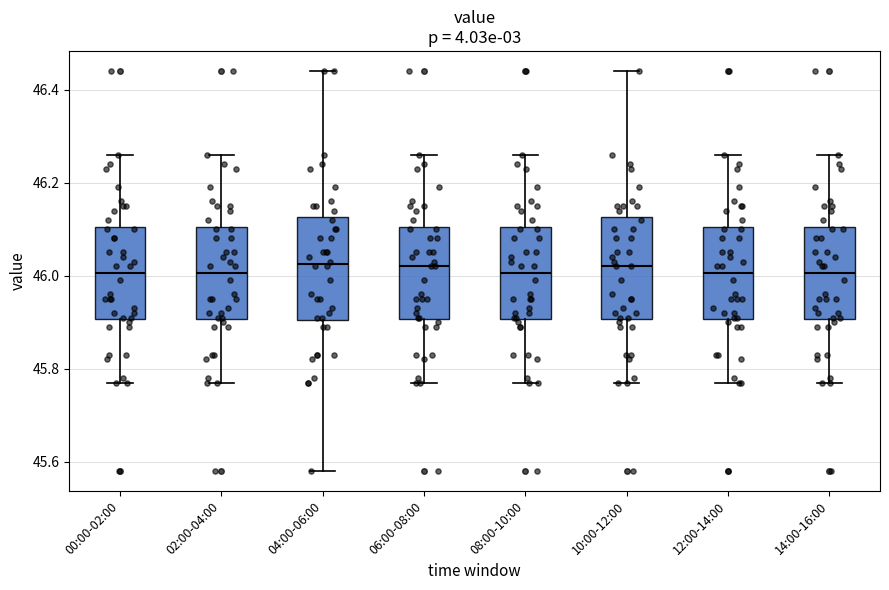

Reading left to right, read every box against the y-axis: the position of its median line, the range the box covers, and the ends of its whiskers. The values are not printed on the chart, so give them approximately, as read against the axis.

00:00-02:00: median 46.00, box 45.90 to 46.10, whiskers 45.78 to 46.26
02:00-04:00: median 46.00, box 45.90 to 46.10, whiskers 45.78 to 46.26
04:00-06:00: median 46.02, box 45.90 to 46.12, whiskers 45.58 to 46.44
06:00-08:00: median 46.02, box 45.90 to 46.10, whiskers 45.78 to 46.26
08:00-10:00: median 46.00, box 45.90 to 46.10, whiskers 45.78 to 46.26
10:00-12:00: median 46.02, box 45.90 to 46.12, whiskers 45.78 to 46.44
12:00-14:00: median 46.00, box 45.90 to 46.10, whiskers 45.78 to 46.26
14:00-16:00: median 46.00, box 45.90 to 46.10, whiskers 45.78 to 46.26